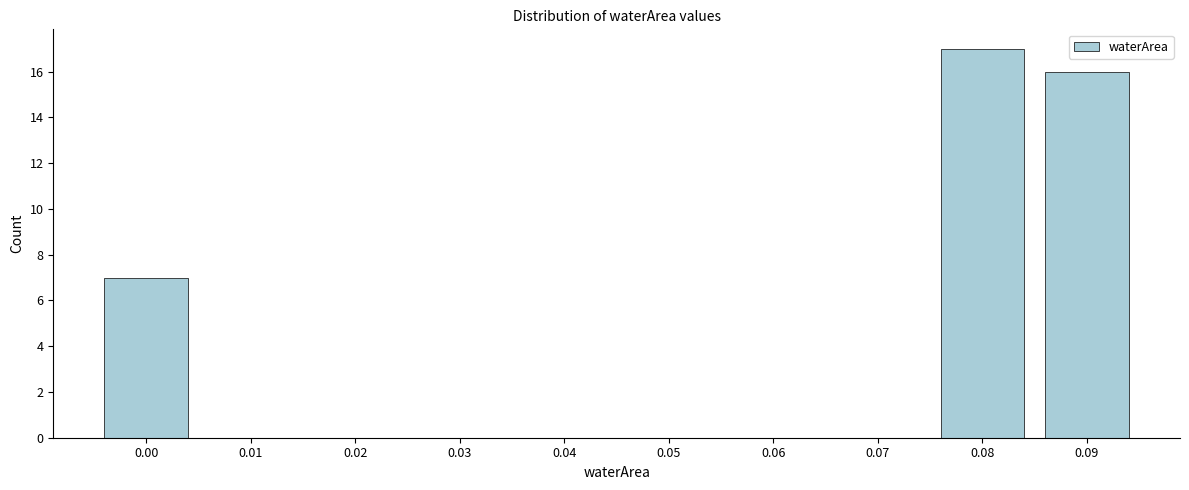

Reading left to right, list all the values displayed in this chart.

0.00=7	0.01=0	0.02=0	0.03=0	0.04=0	0.05=0	0.06=0	0.07=0	0.08=17	0.09=16